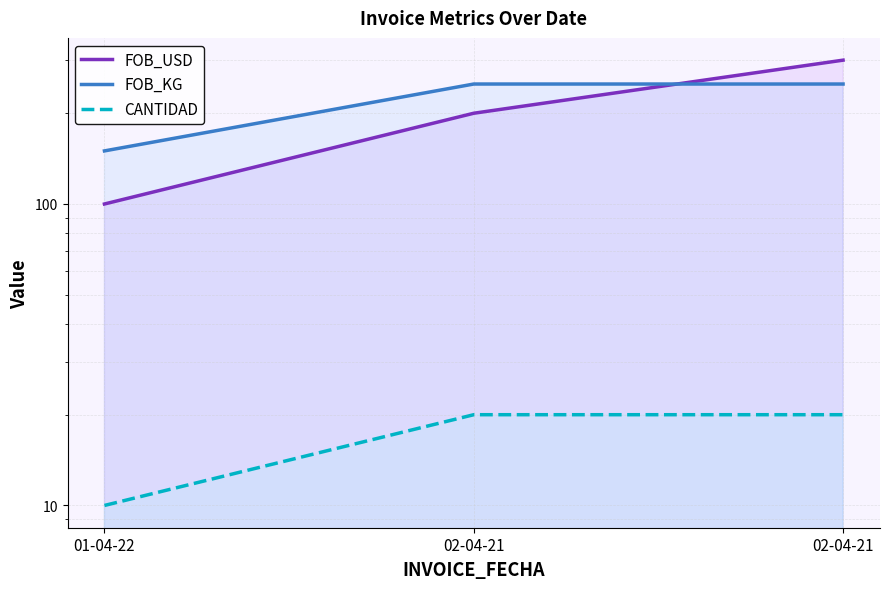

How many FOB_USD values are between 100 and 300?

3